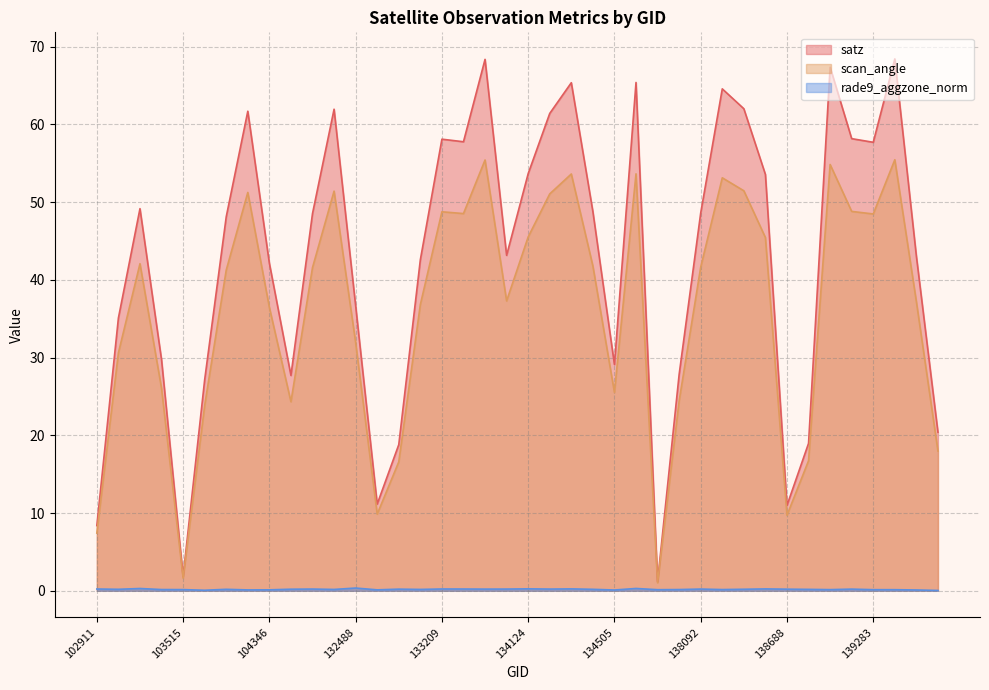

True or false: rade9_aggzone_norm and satz cross at least once.

False